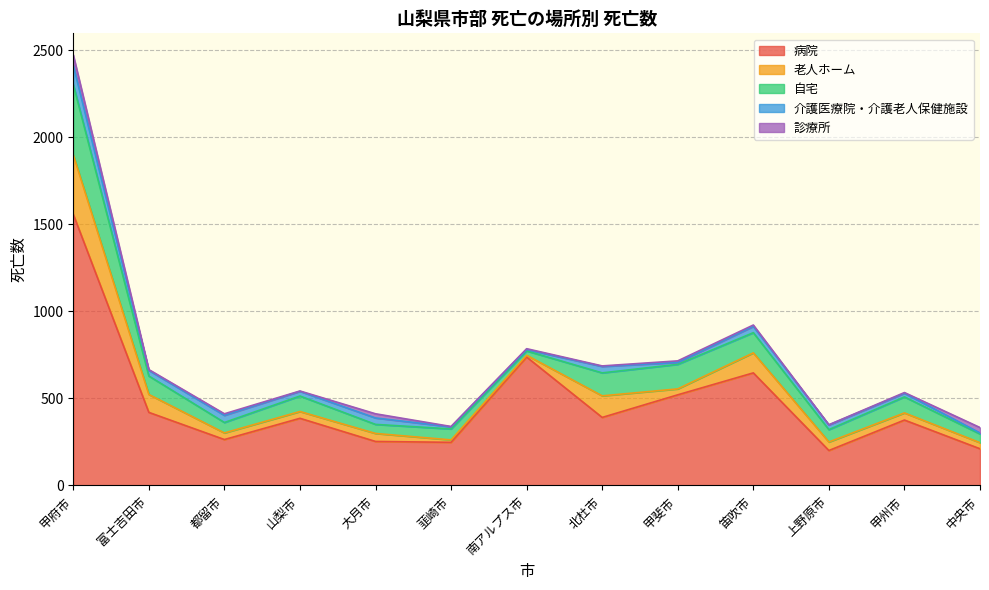

Where does the 介護医療院・介護老人保健施設 series first go above 27?

甲府市